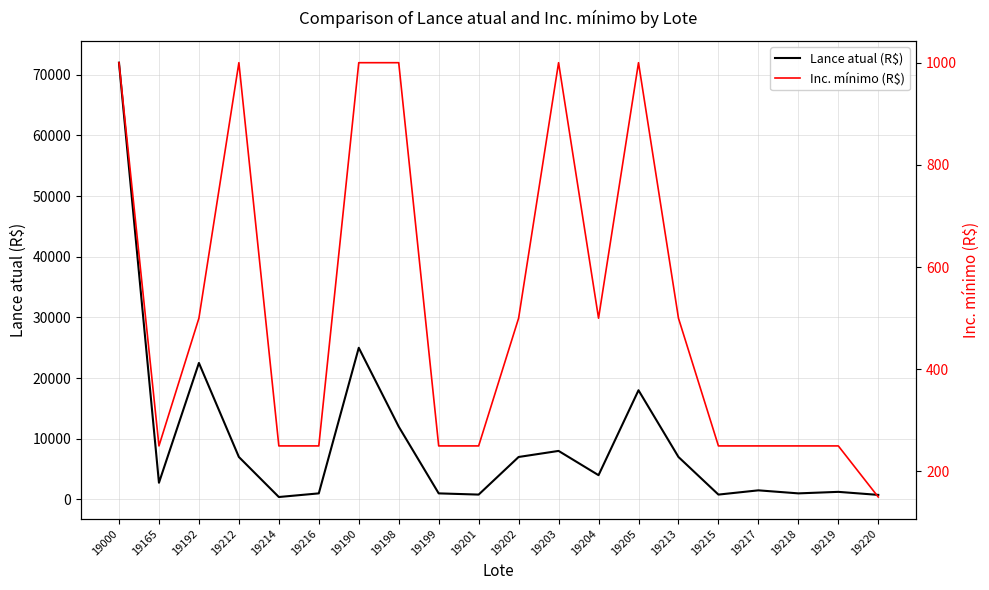

What is the approximate value of Inc. mínimo (R$) at 19212, to the nearest 10?

1000